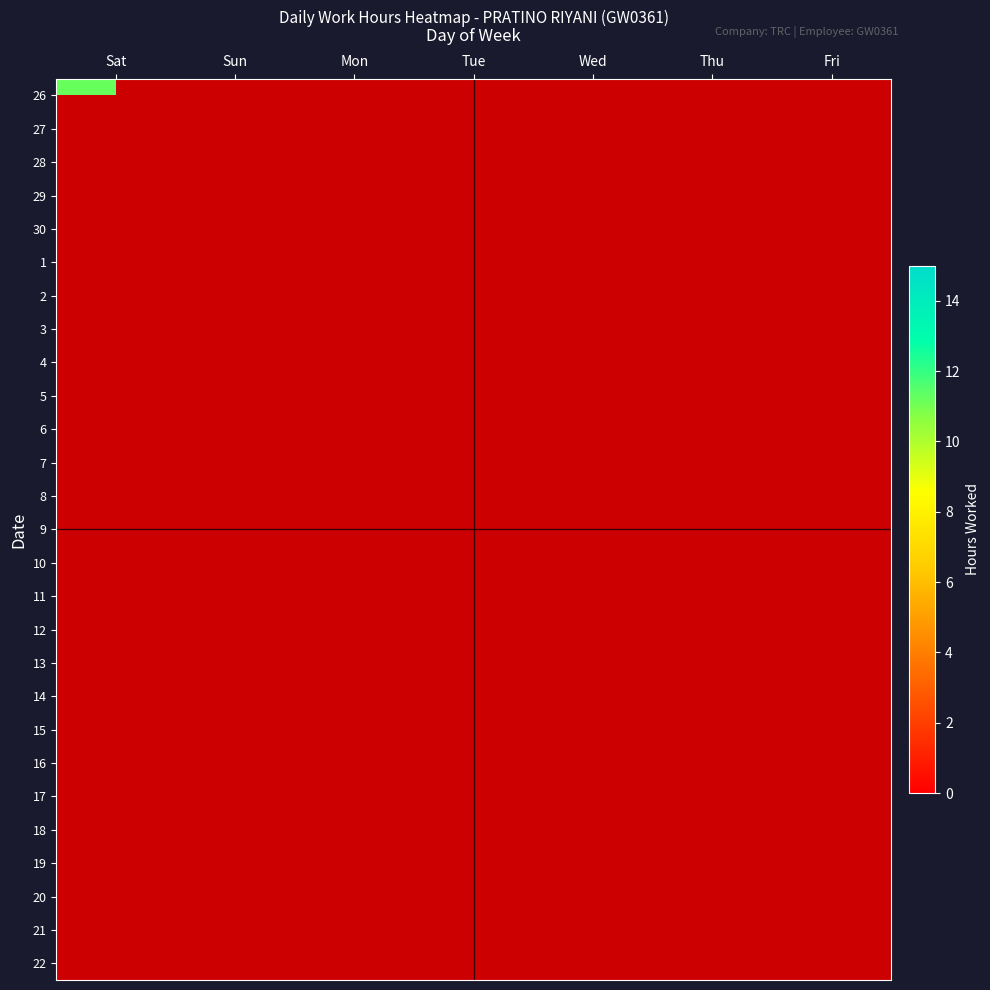

List the series in order of their overall mean, highest first.

26, 27, 28, 29, 30, 1, 2, 3, 4, 5, 6, 7, 8, 9, 10, 11, 12, 13, 14, 15, 16, 17, 18, 19, 20, 21, 22